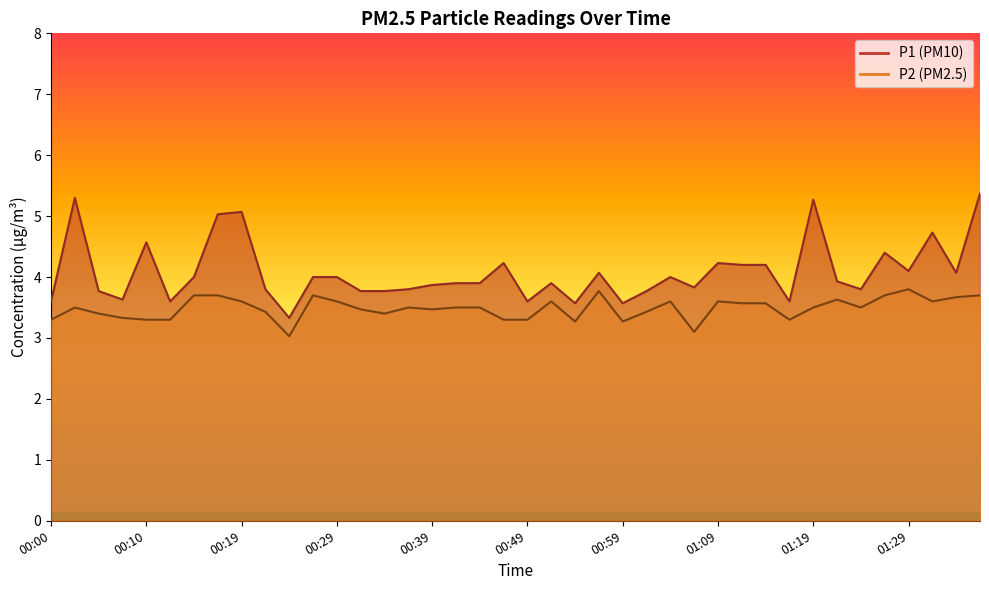

Read the P2 value at 01:09.

3.6